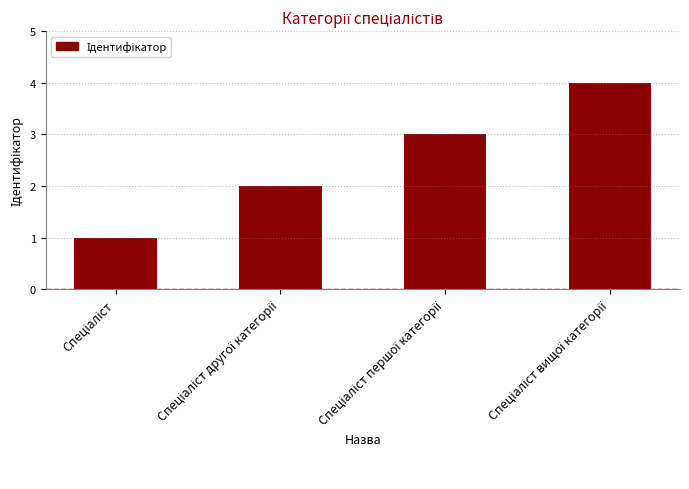

What is the sum of all values?

10